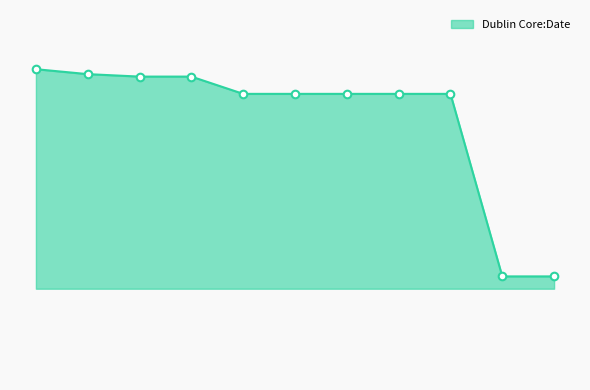

Does the chart have visible grid lines?

No